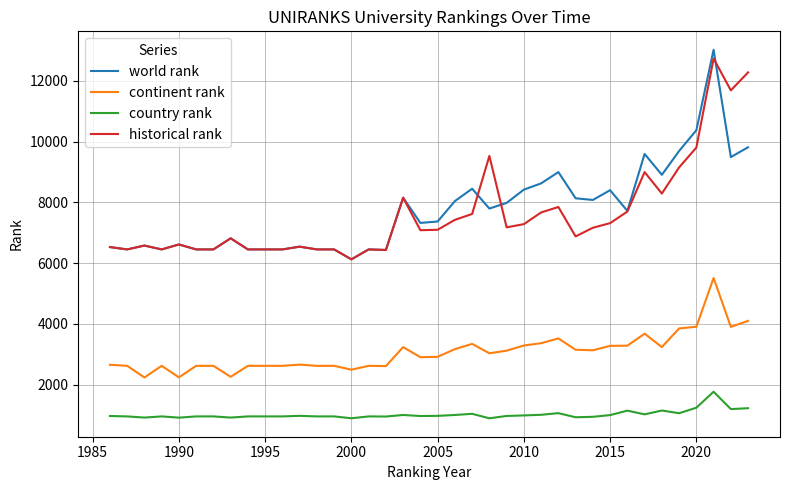

Which series has the largest range (max minus min)?

world rank